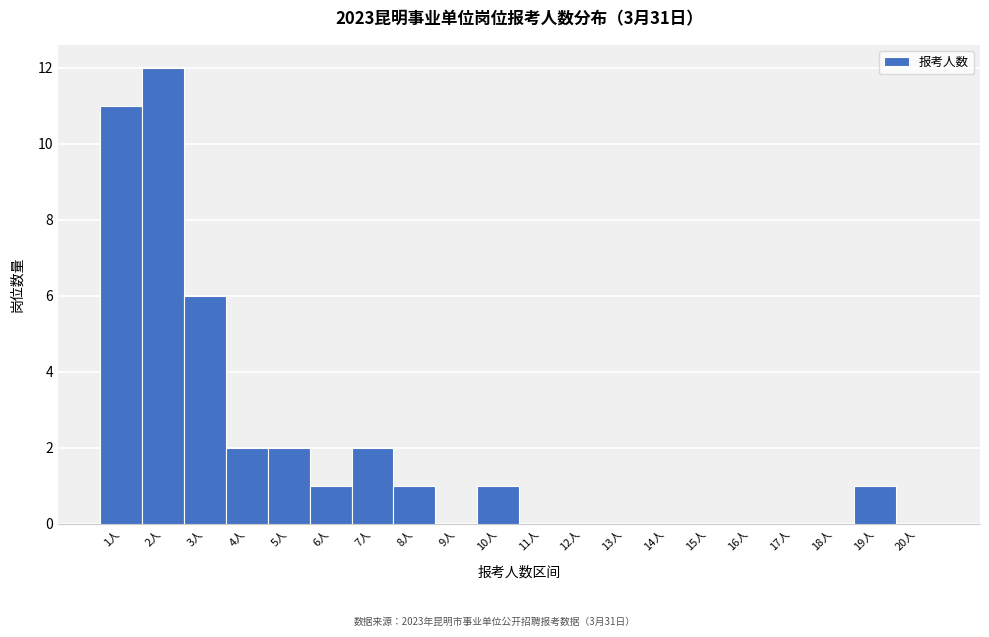

Reading left to right, list every bar in this chart as the range it spans on the x-axis followed by its height. The values are not printed on the chart, so give them approximately, as read against the axis.

0.5 to 1.5: 11
1.5 to 2.5: 12
2.5 to 3.5: 6
3.5 to 4.5: 2
4.5 to 5.5: 2
5.5 to 6.5: 1
6.5 to 7.5: 2
7.5 to 8.5: 1
8.5 to 9.5: 0
9.5 to 10.5: 1
10.5 to 11.5: 0
11.5 to 12.5: 0
12.5 to 13.5: 0
13.5 to 14.5: 0
14.5 to 15.5: 0
15.5 to 16.5: 0
16.5 to 17.5: 0
17.5 to 18.5: 0
18.5 to 19.5: 1
19.5 to 20.5: 0